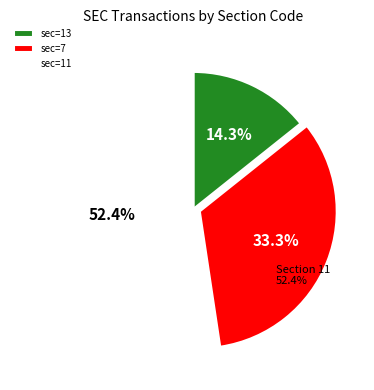

What is the majority slice?

11